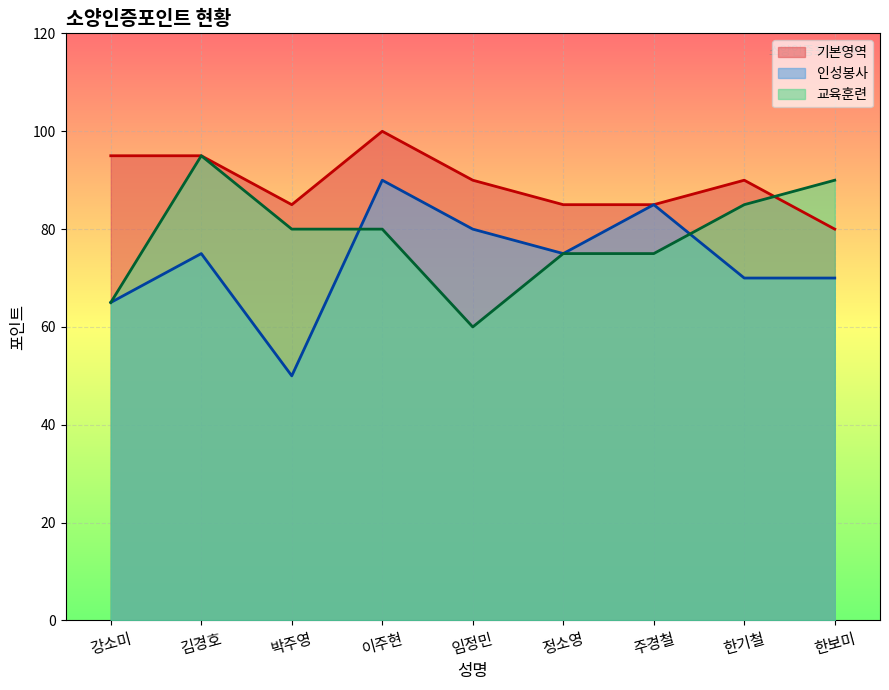

Rank the series at 이주현 from highest to lowest value.

기본영역, 인성봉사, 교육훈련